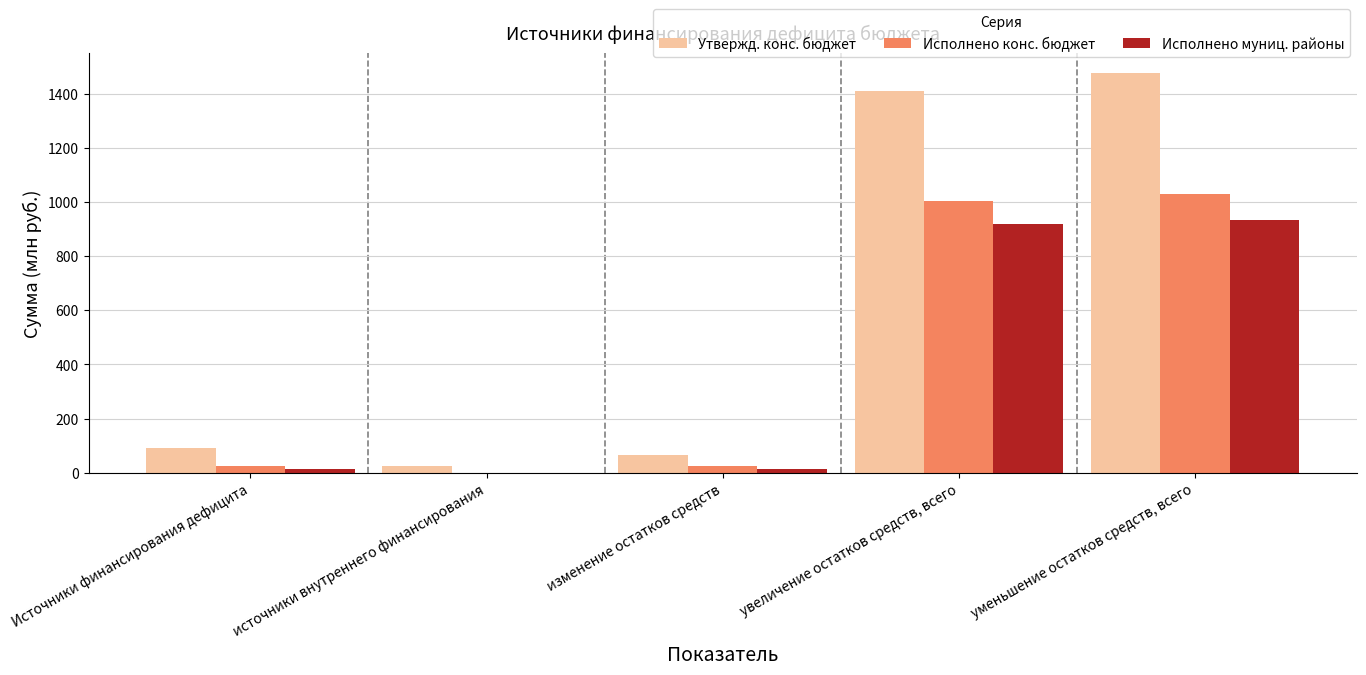

Are the bars horizontal?

No